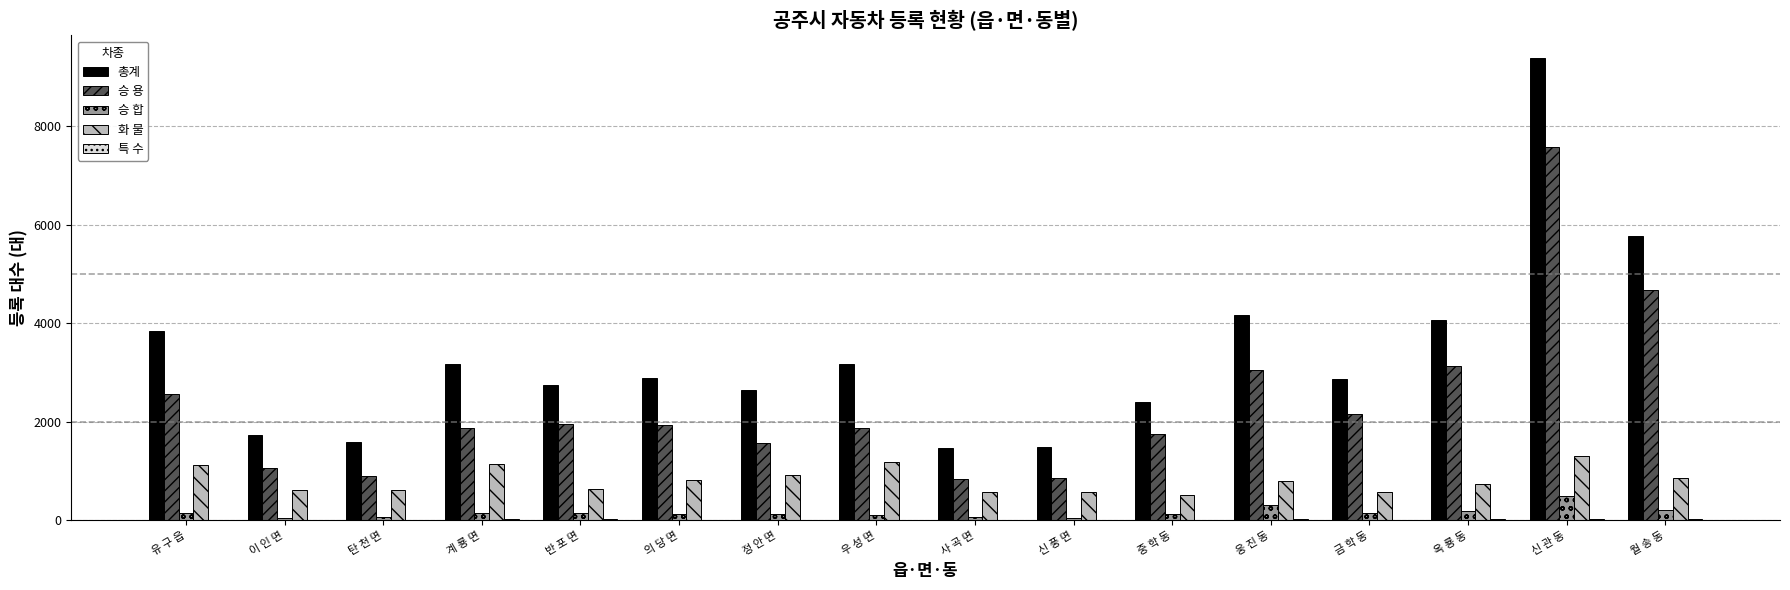

Which category has the highest value across all series?

신 관 동